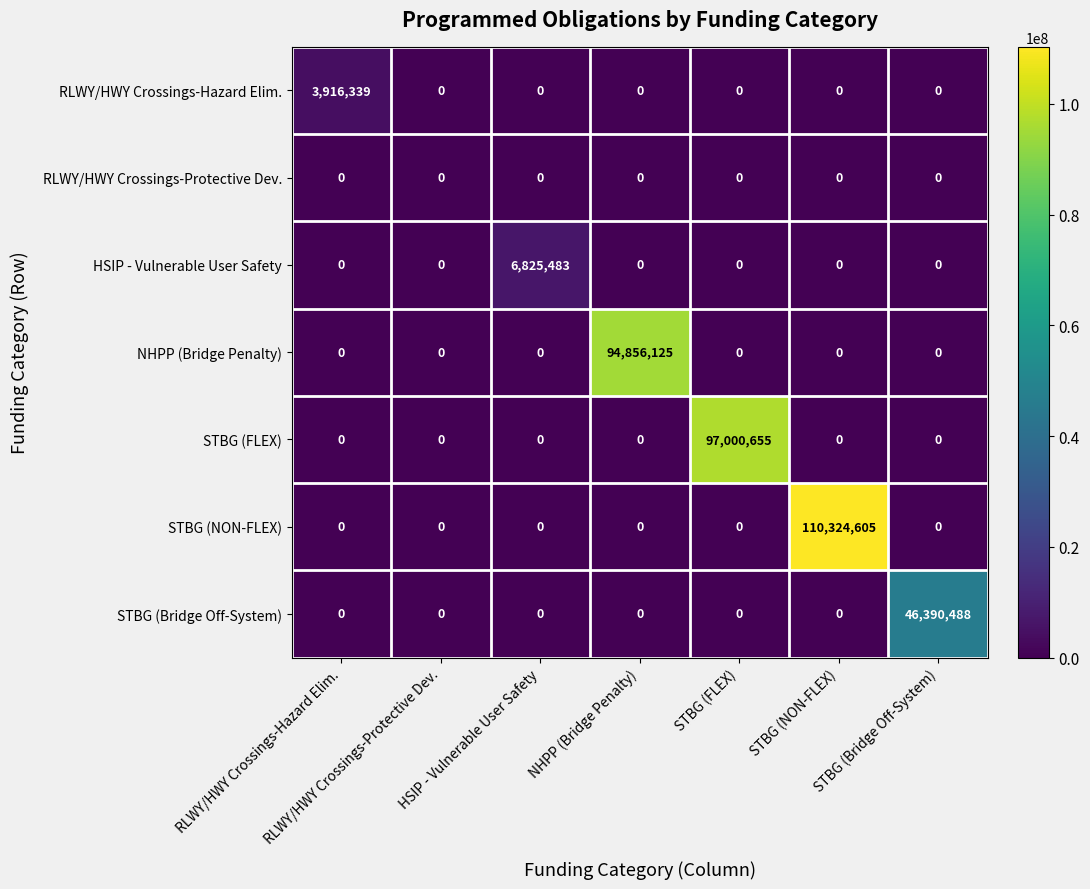

What is the maximum value shown in the chart?

110324605